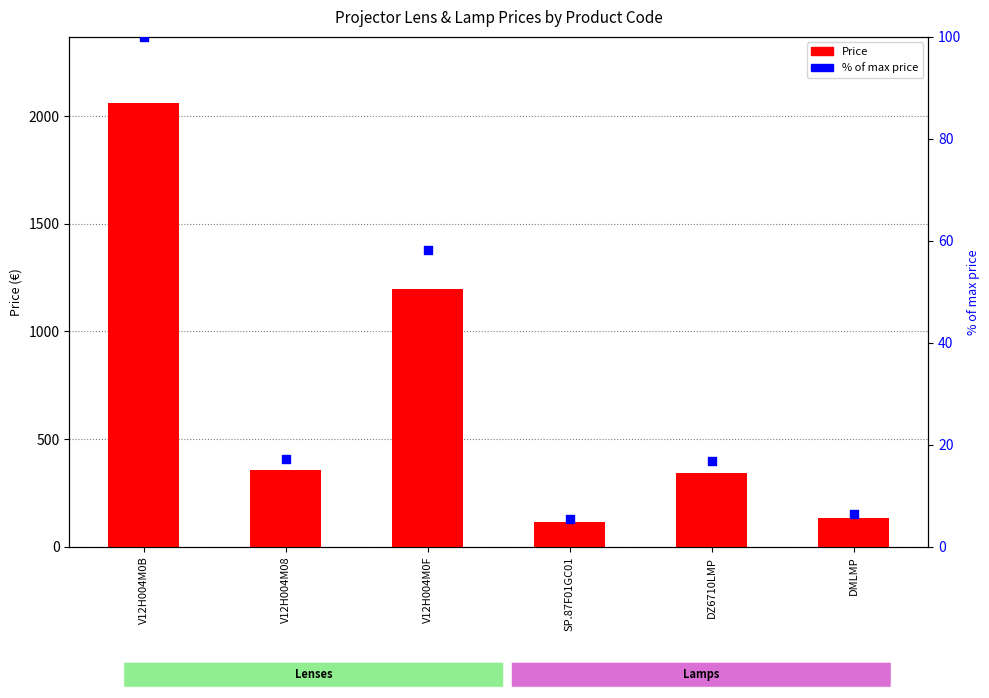

Which series reaches the maximum Y coordinate?

Price